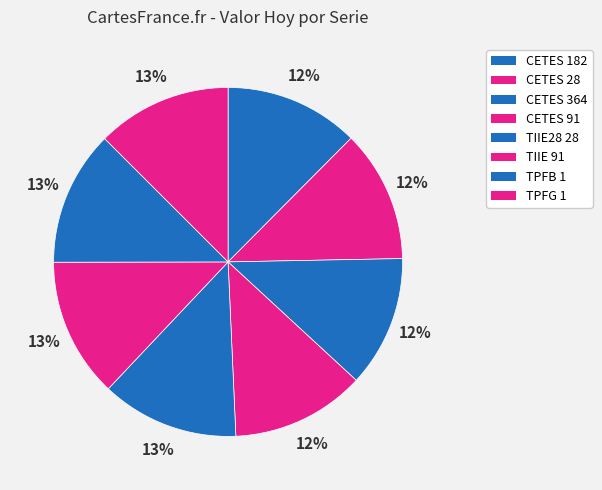

How many slices are in this pie chart?

8